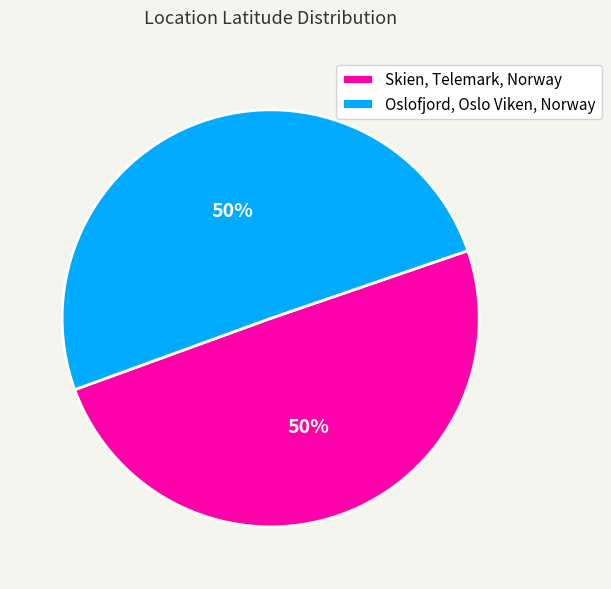

Do Skien, Telemark, Norway and Oslofjord, Oslo Viken, Norway together represent more than half of the pie?

Yes